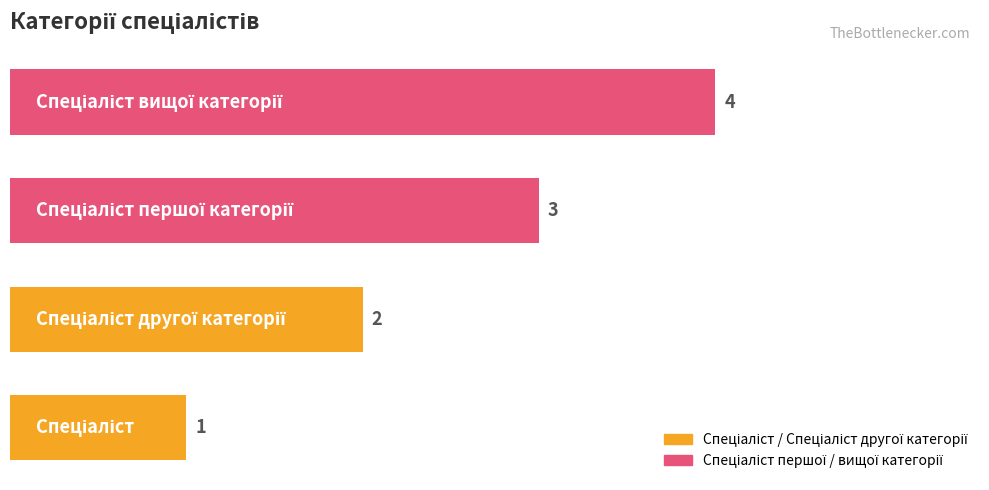

What is the difference between the maximum and minimum values?

3